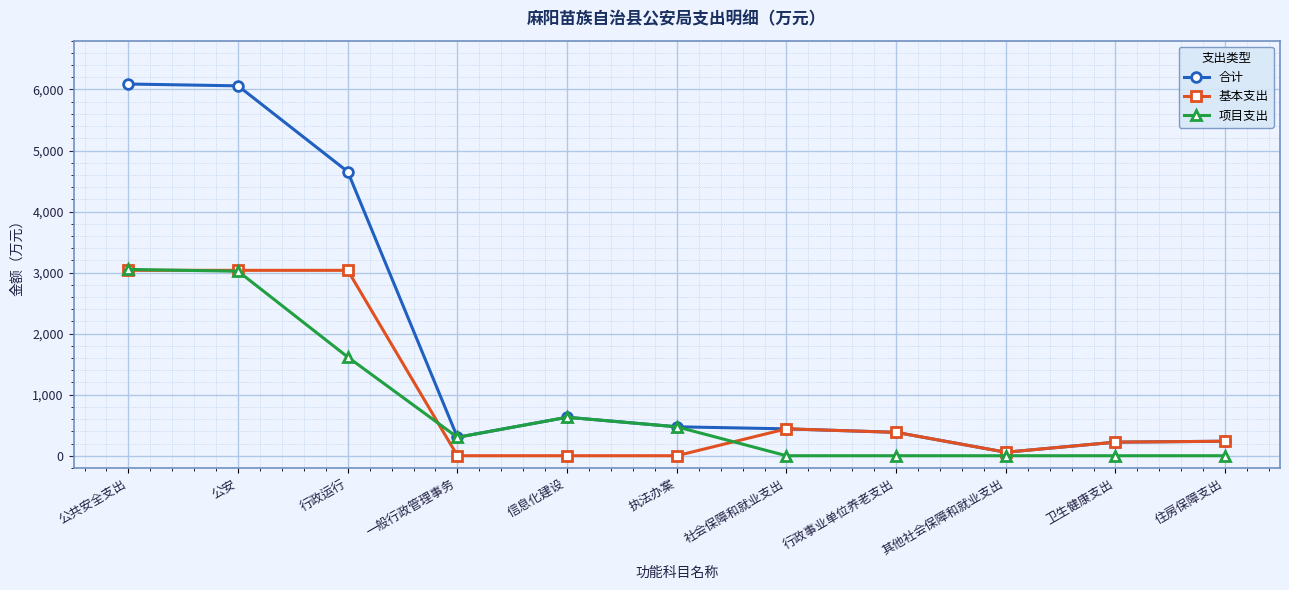

True or false: 项目支出 has more than 0 interior local peaks.

True